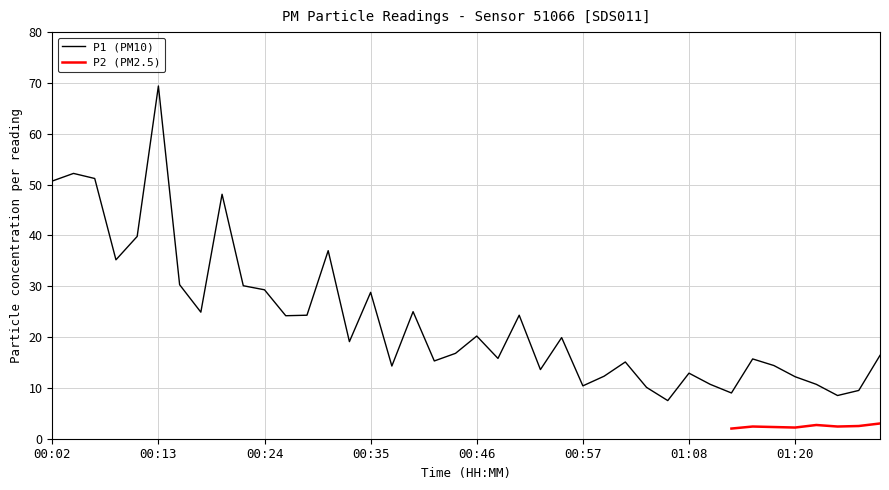

Between 00:51 and 00:28, which is larger?

00:51